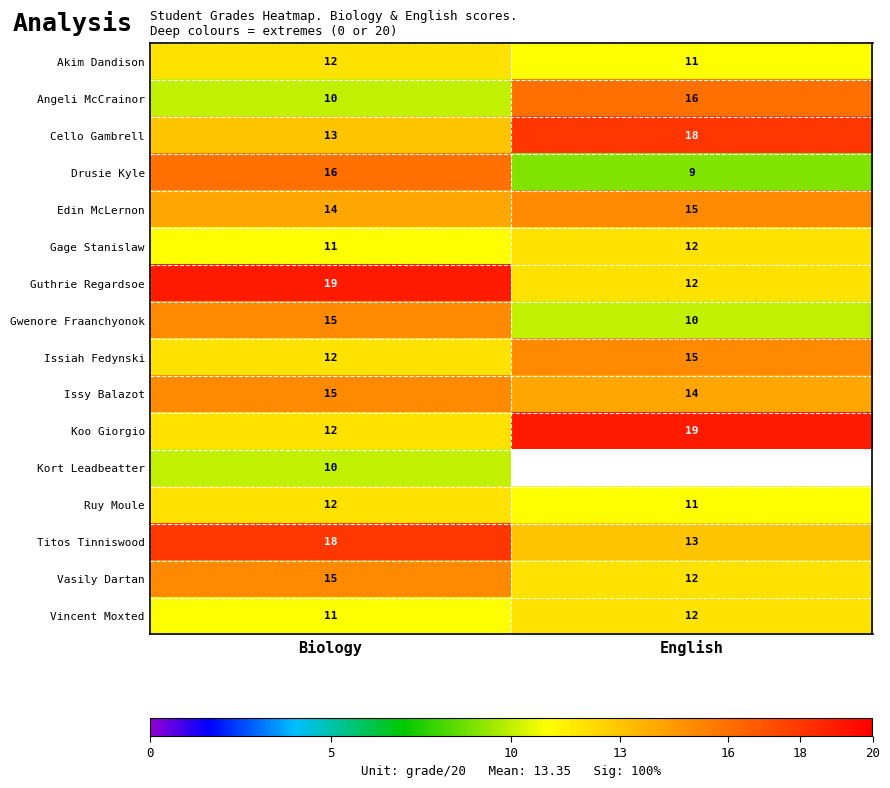

What is the average value of the Angeli McCrainor series?

13